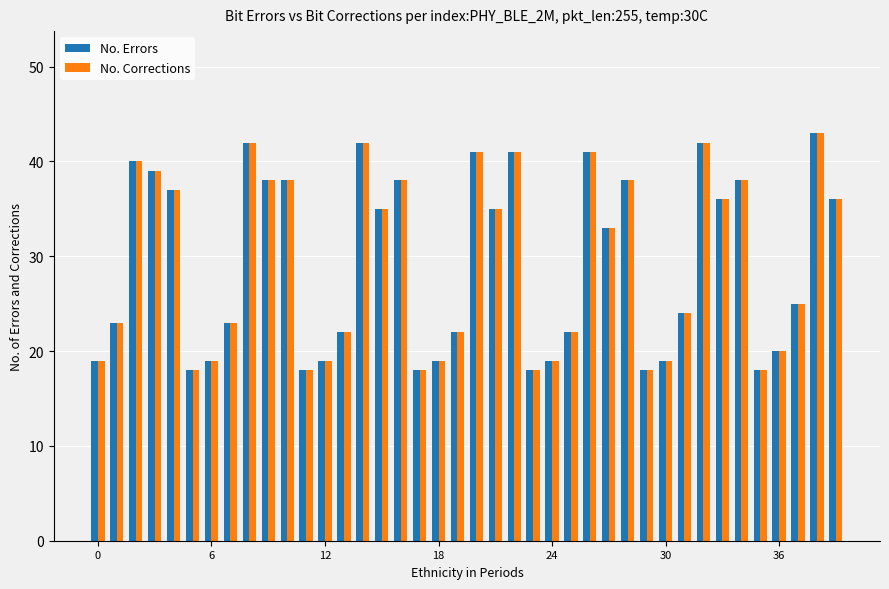

What is the maximum value for No. Errors?

43